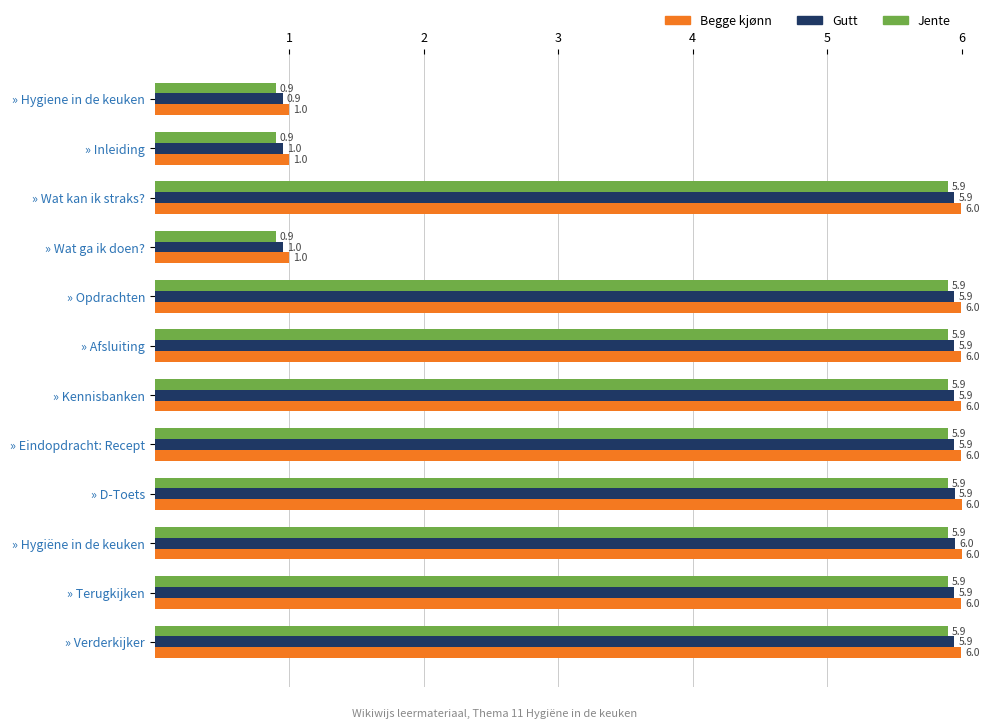

The Jente series shows 9.2 at » D-Toets. True or false?

False